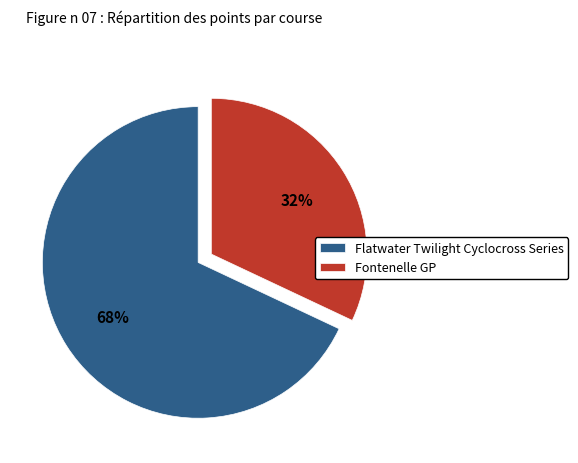

What is the majority slice?

Flatwater Twilight Cyclocross Series